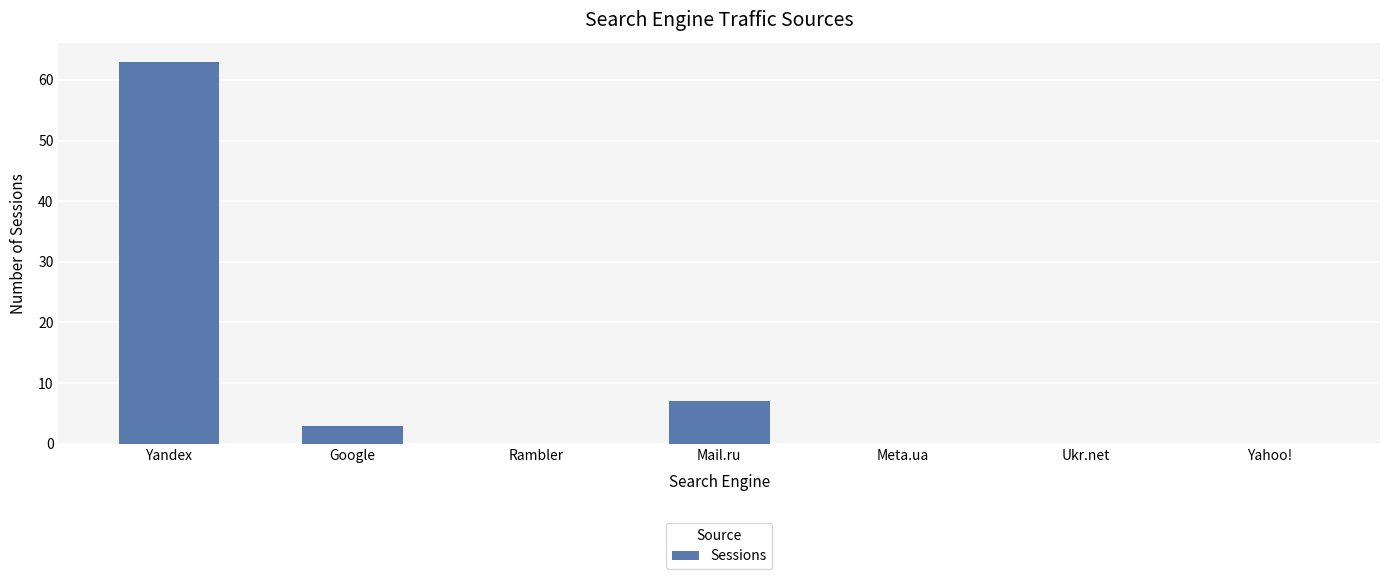

At which category does the chart reach its peak across all series?

Yandex